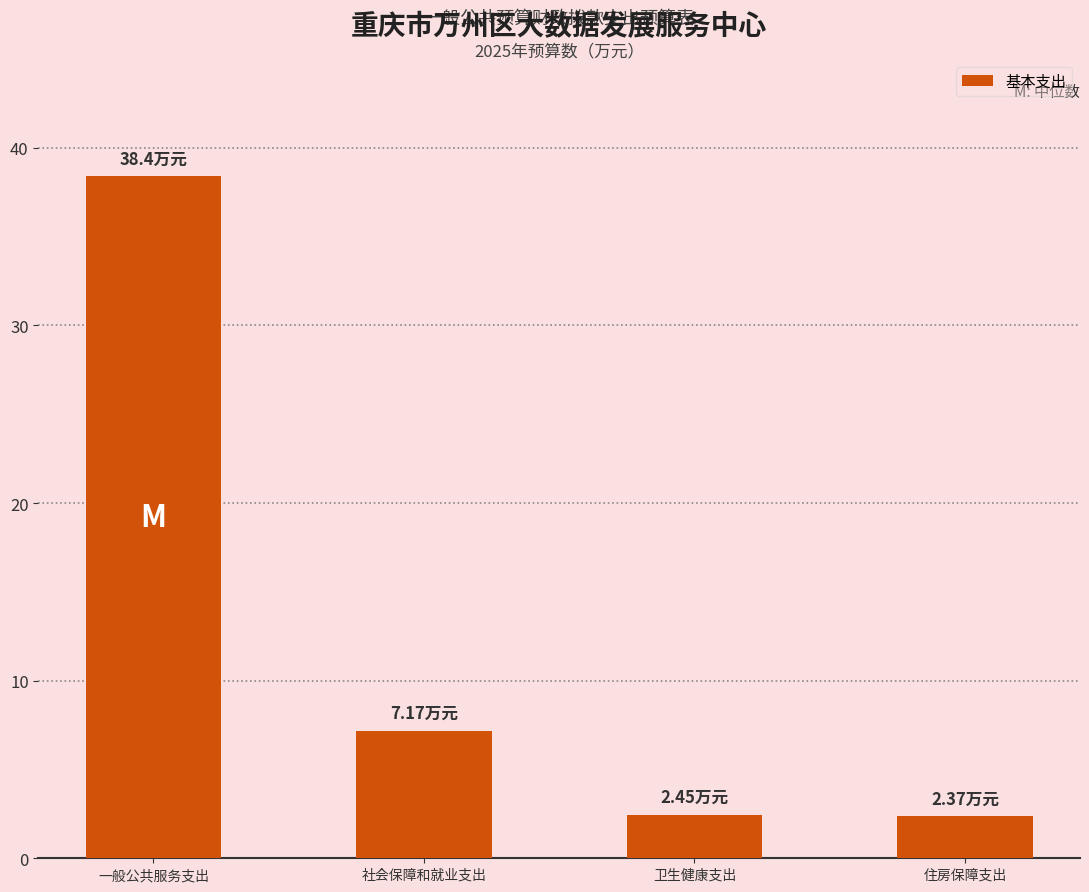

How many bars are there in total?

4